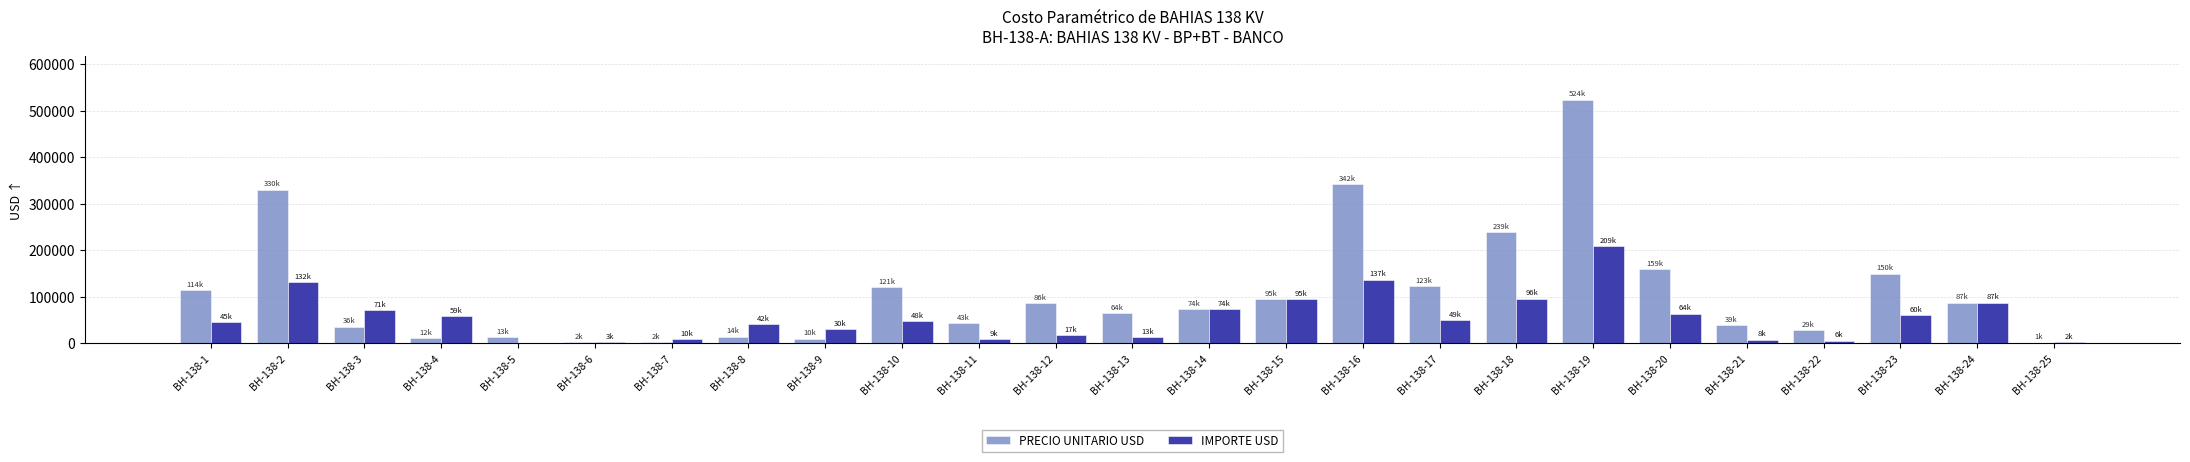

How many values in the IMPORTE USD series exceed 48310?

13